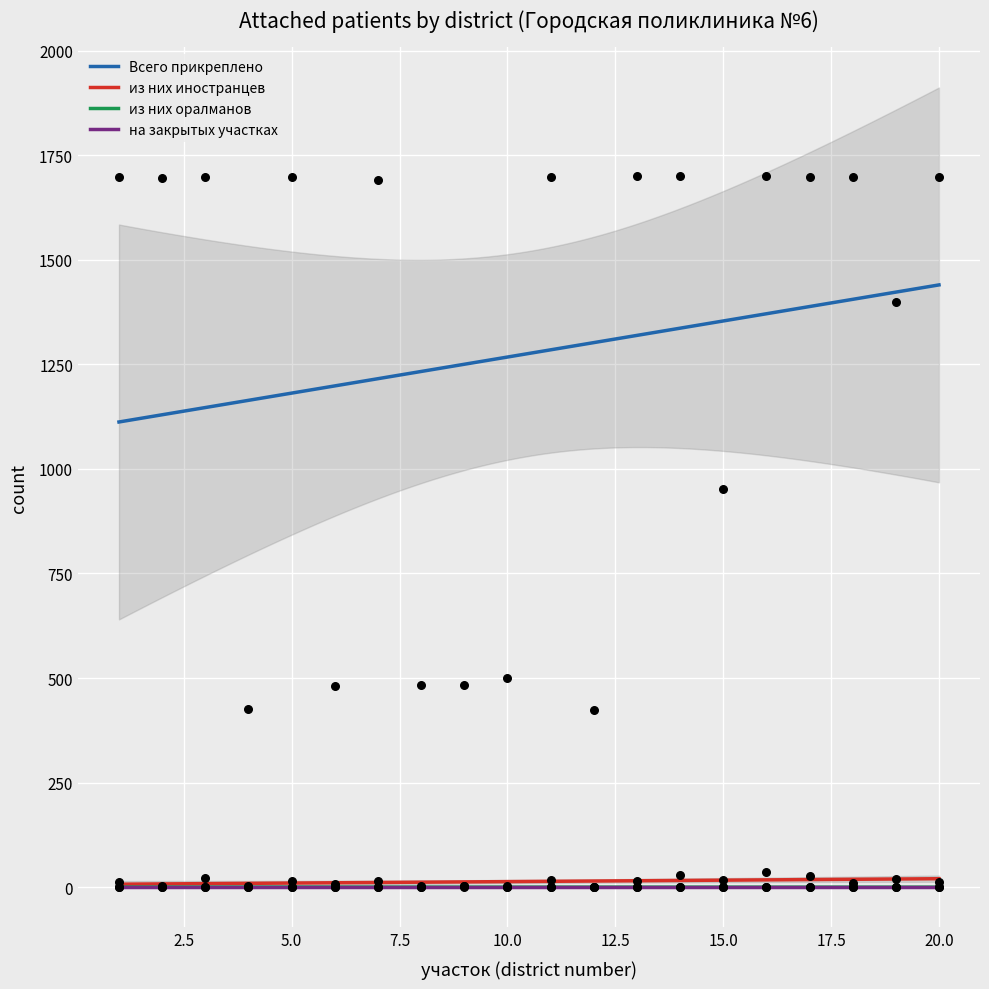

Which series reaches the minimum Y coordinate?

из них оралманов